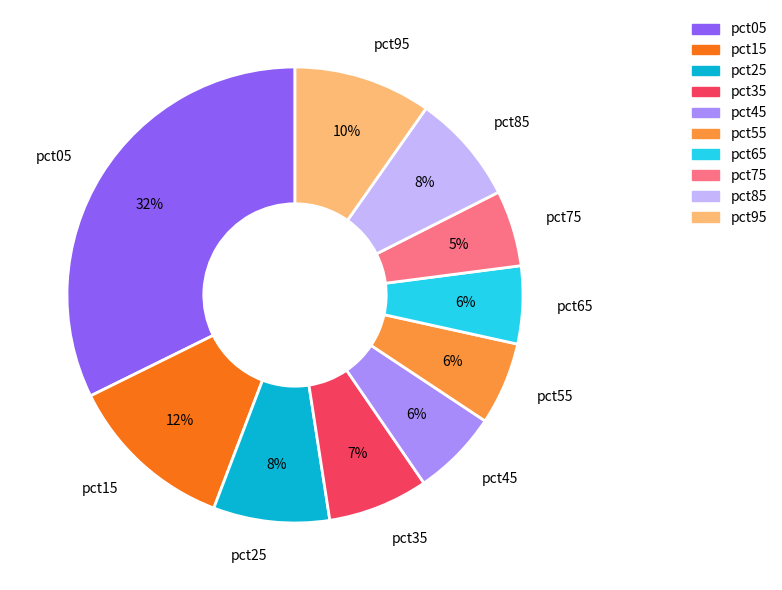

Is the sum of pct55 and pct75 greater than half?

No